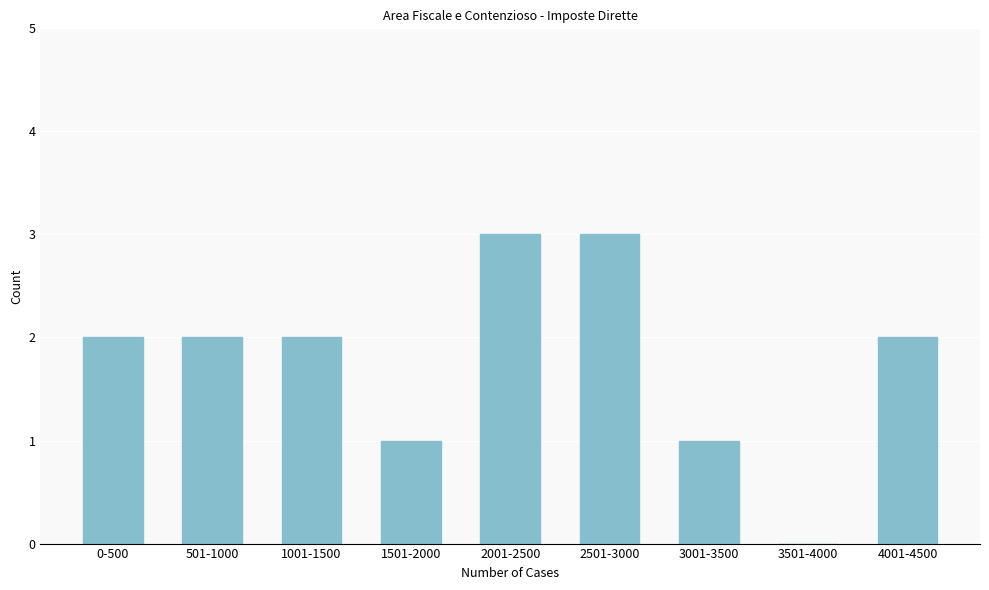

Reading left to right, what are all the values shown in this chart?

0-500=2	501-1000=2	1001-1500=2	1501-2000=1	2001-2500=3	2501-3000=3	3001-3500=1	3501-4000=0	4001-4500=2